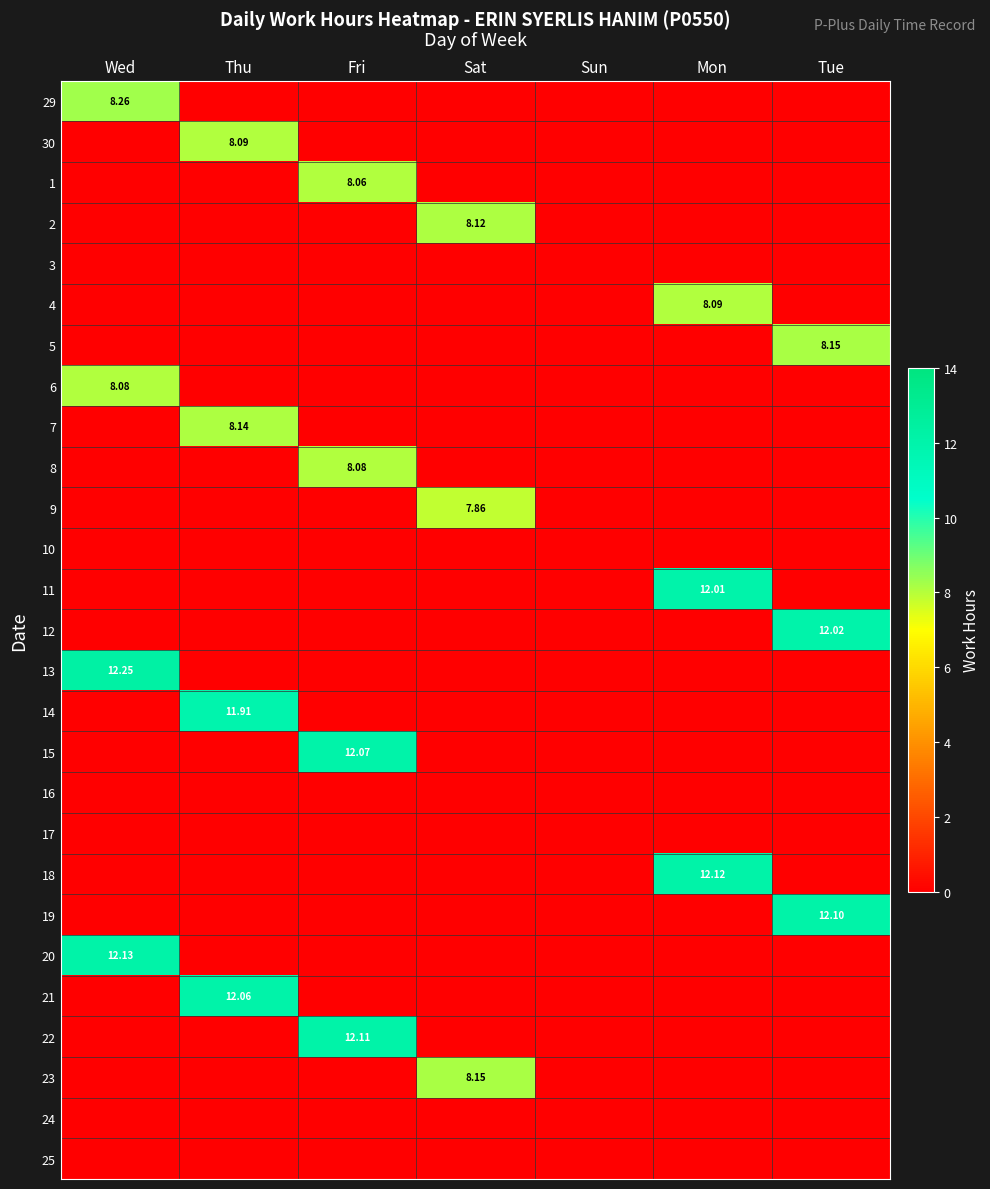

What is the sum of all 18 values?

12.1